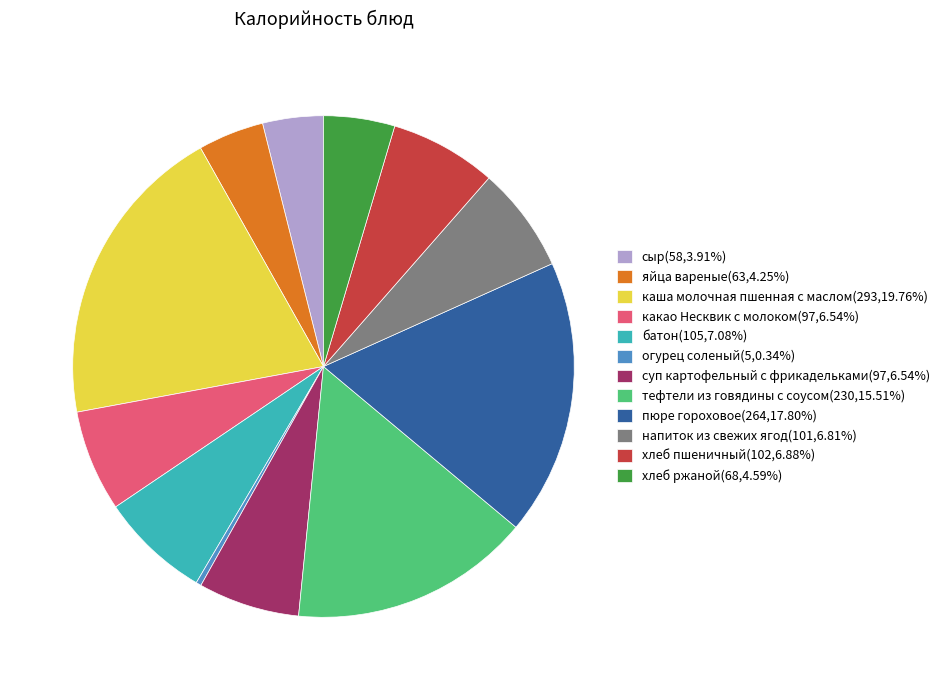

How many segments does this pie chart have?

12